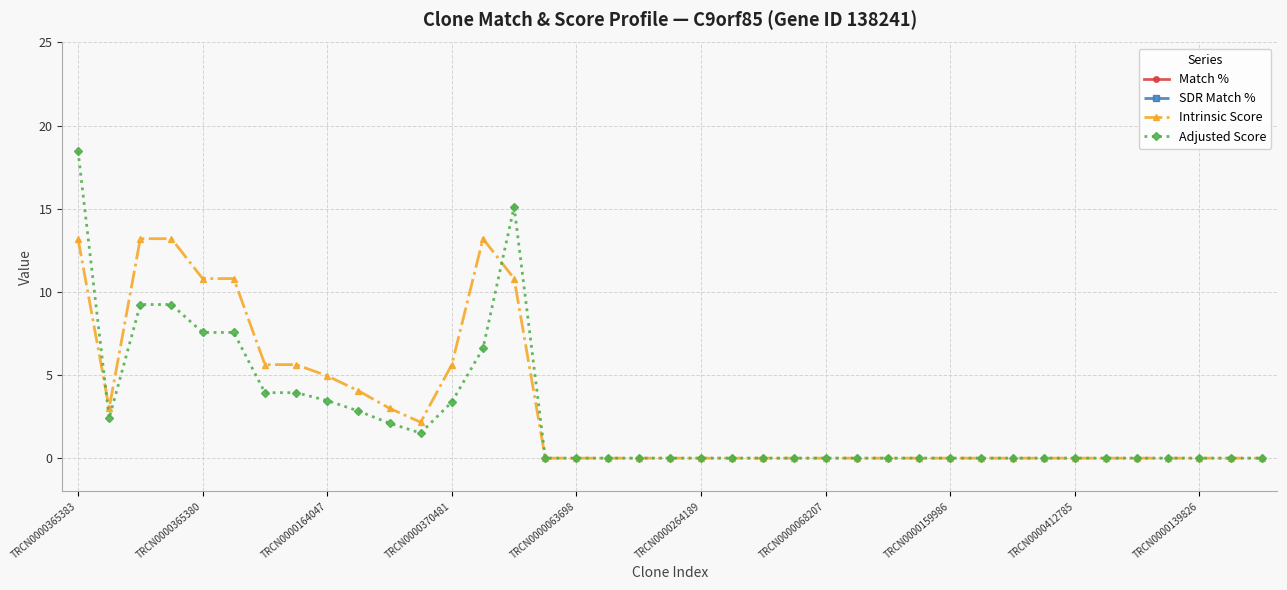

At which label does Adjusted Score reach its peak?

TRCN0000365383